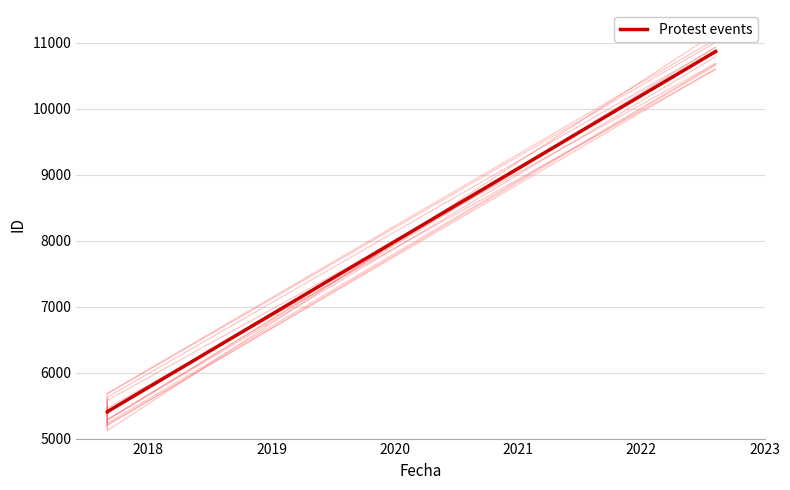

Reading left to right, transcribe all the data shown in this chart.

5406	5407	10871